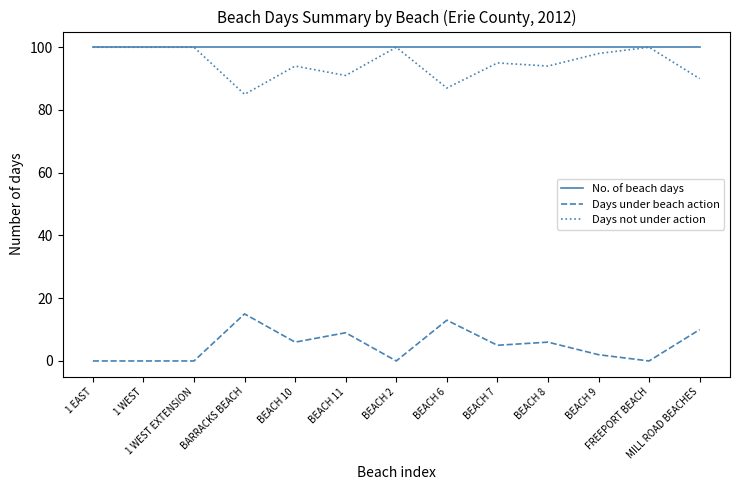

What is the difference between the Days under beach action values at BARRACKS BEACH and MILL ROAD BEACHES?

5